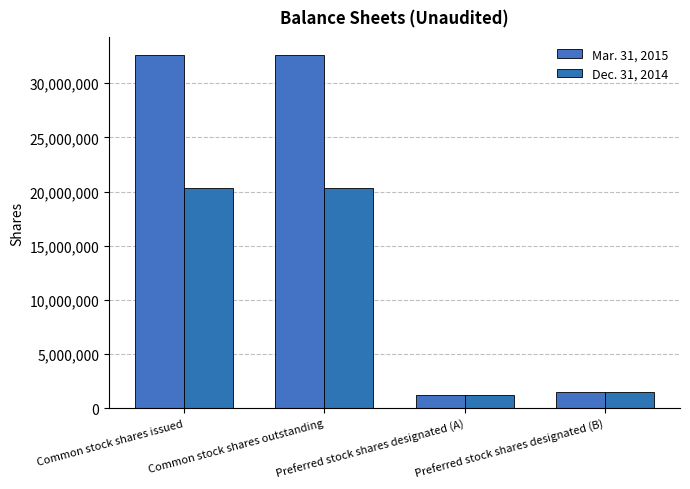

What are all the series names shown in the legend?

Mar. 31, 2015, Dec. 31, 2014